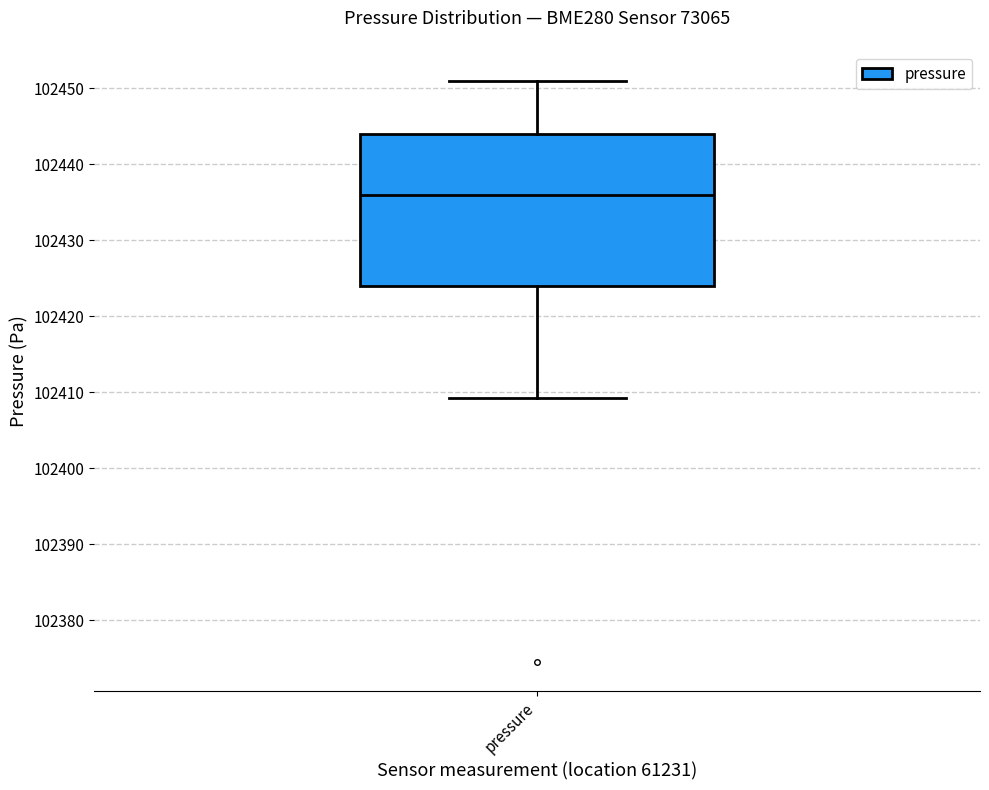

Where is the lower edge of the box for pressure on the y-axis? The values are not printed on the chart, so give them approximately, as read against the axis.

102424